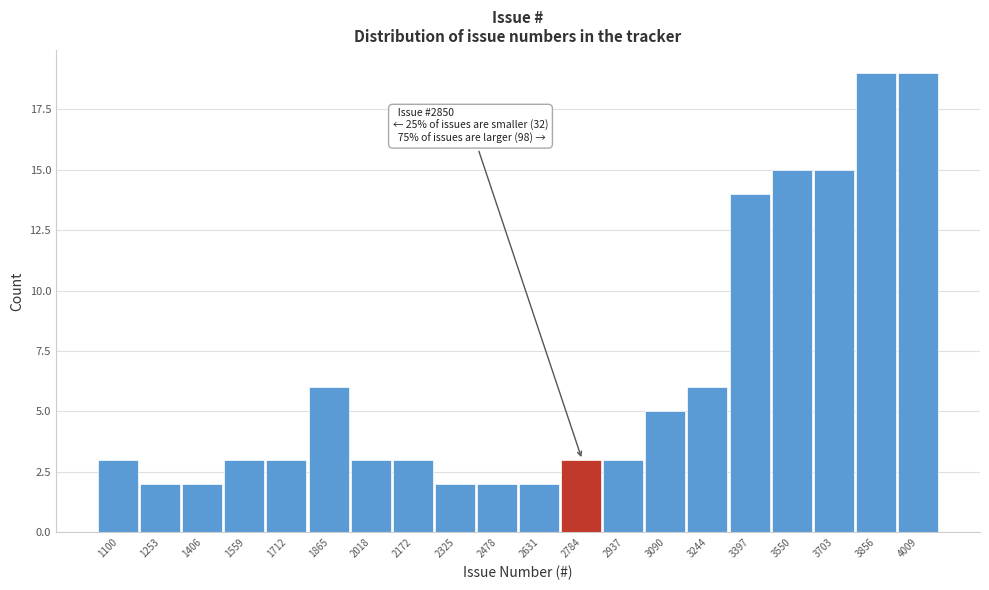

Reading right to left, transcribe all the data shown in this chart.

19	19	15	15	14	6	5	3	3	2	2	2	3	3	6	3	3	2	2	3